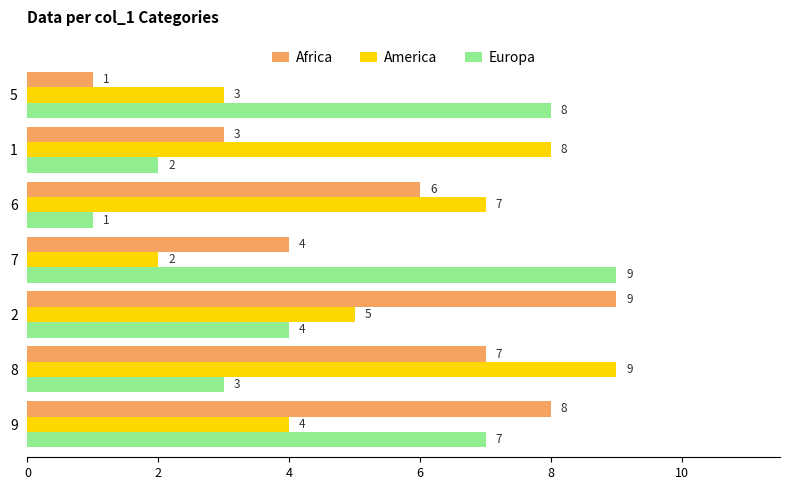

What is the lowest value of the Europa series?

1